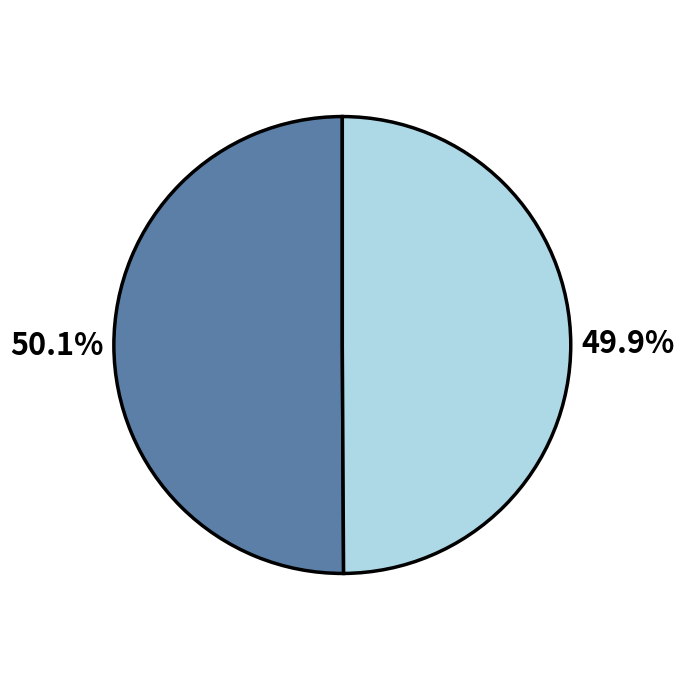

Is there any slice that represents more than half of the pie?

Yes